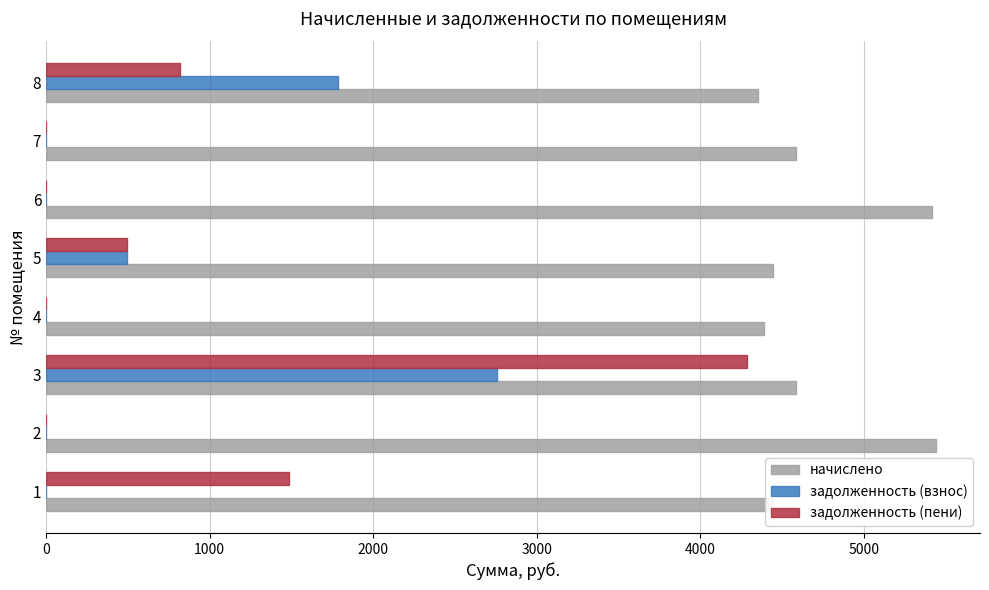

The value of задолженность (взнос) at 7 is 1189.3. True or false?

False